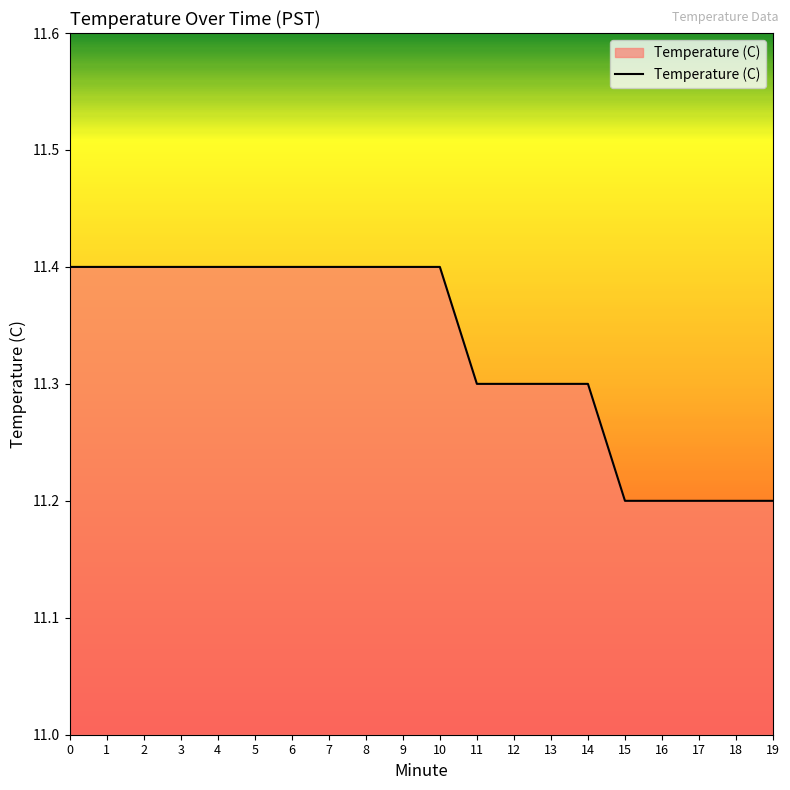

How many lines are shown in the chart?

1